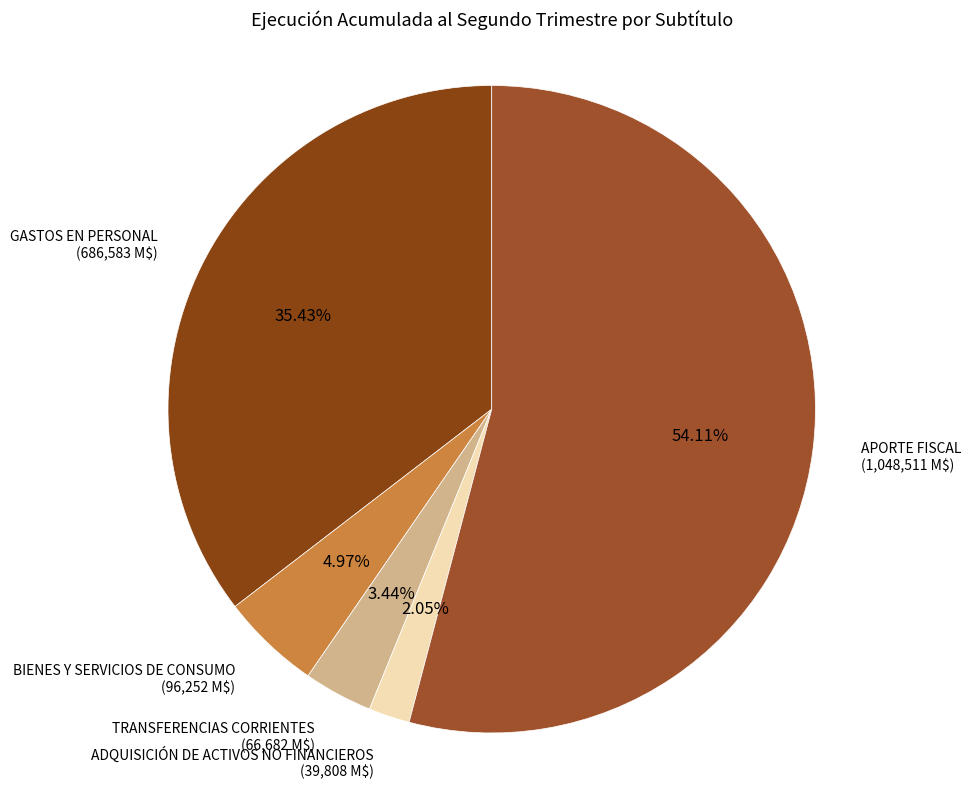

To the nearest percent, what percentage of the pie is APORTE FISCAL?

54%